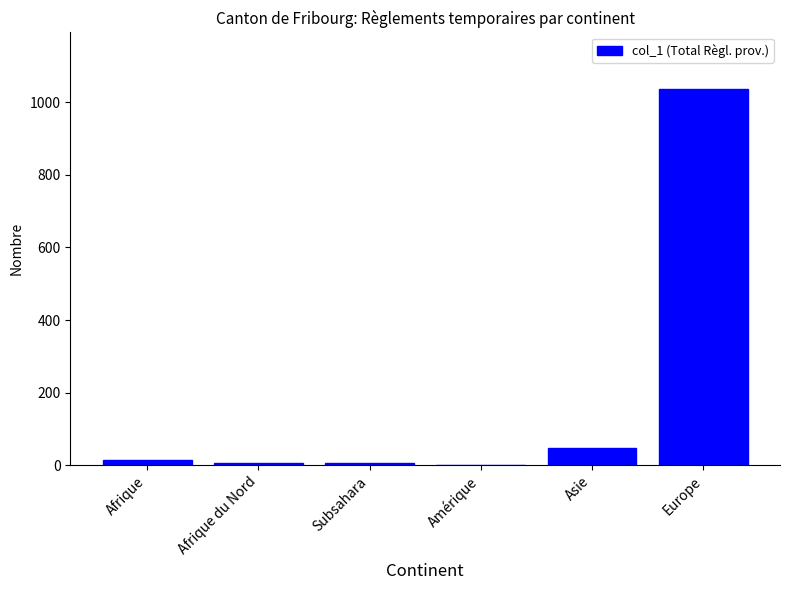

Between Asie and Amérique, which is larger?

Asie